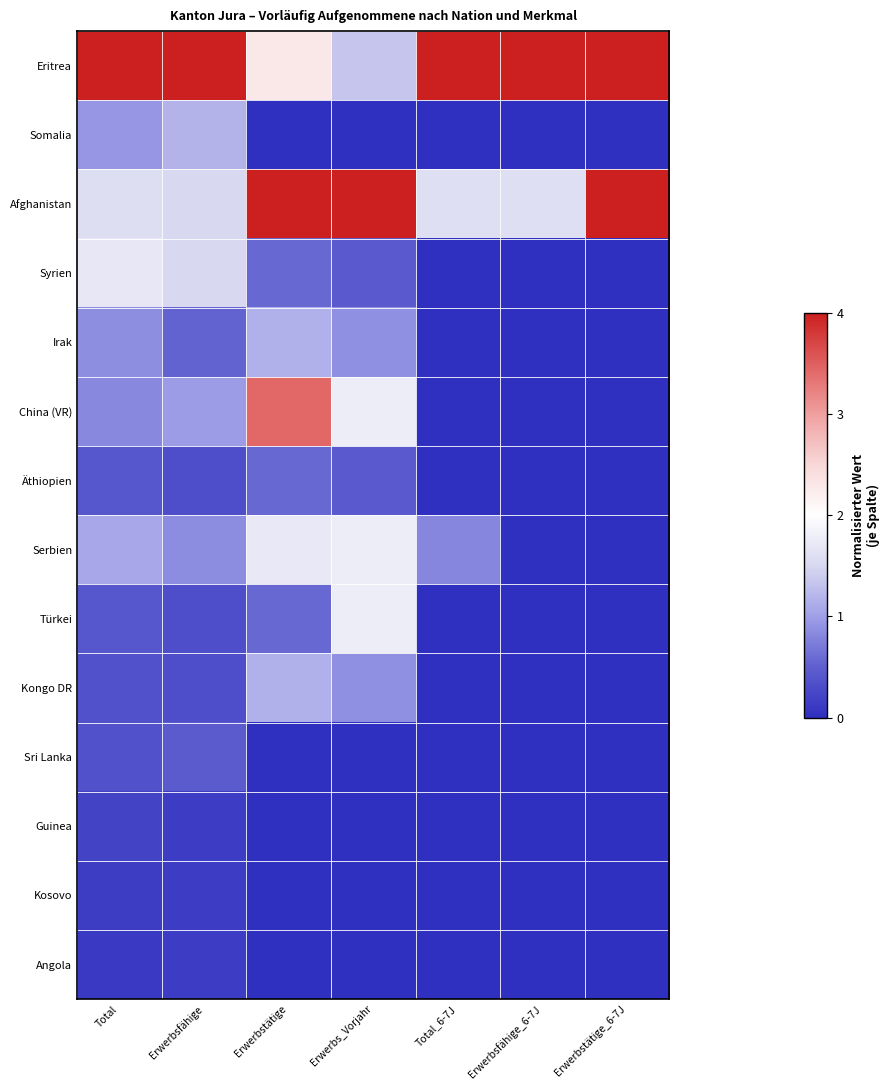

How many categories are shown in the chart?

7